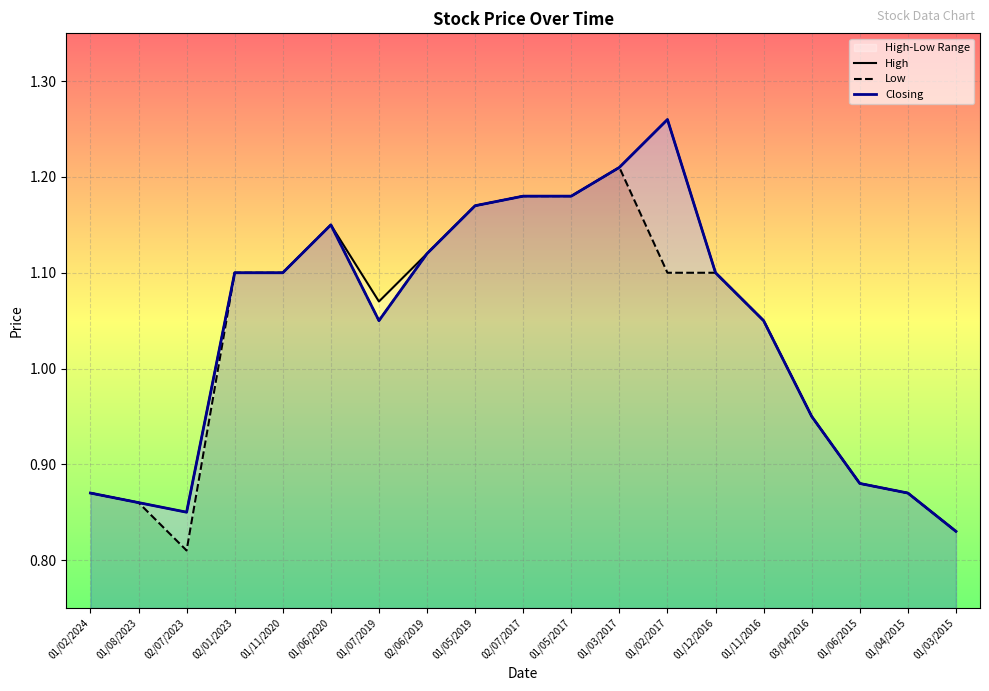

Reading left to right, transcribe all the data shown in this chart.

High: 01/02/2024=0.9	01/08/2023=0.9	02/07/2023=0.8	02/01/2023=1.1	01/11/2020=1.1	01/06/2020=1.1	01/07/2019=1.1	02/06/2019=1.1	01/05/2019=1.2	02/07/2017=1.2	01/05/2017=1.2	01/03/2017=1.2	01/02/2017=1.3	01/12/2016=1.1	01/11/2016=1.1	03/04/2016=0.9	01/06/2015=0.9	01/04/2015=0.9	01/03/2015=0.8
Low: 01/02/2024=0.9	01/08/2023=0.9	02/07/2023=0.8	02/01/2023=1.1	01/11/2020=1.1	01/06/2020=1.1	01/07/2019=1.1	02/06/2019=1.1	01/05/2019=1.2	02/07/2017=1.2	01/05/2017=1.2	01/03/2017=1.2	01/02/2017=1.1	01/12/2016=1.1	01/11/2016=1.1	03/04/2016=0.9	01/06/2015=0.9	01/04/2015=0.9	01/03/2015=0.8
Closing: 01/02/2024=0.9	01/08/2023=0.9	02/07/2023=0.8	02/01/2023=1.1	01/11/2020=1.1	01/06/2020=1.1	01/07/2019=1.1	02/06/2019=1.1	01/05/2019=1.2	02/07/2017=1.2	01/05/2017=1.2	01/03/2017=1.2	01/02/2017=1.3	01/12/2016=1.1	01/11/2016=1.1	03/04/2016=0.9	01/06/2015=0.9	01/04/2015=0.9	01/03/2015=0.8